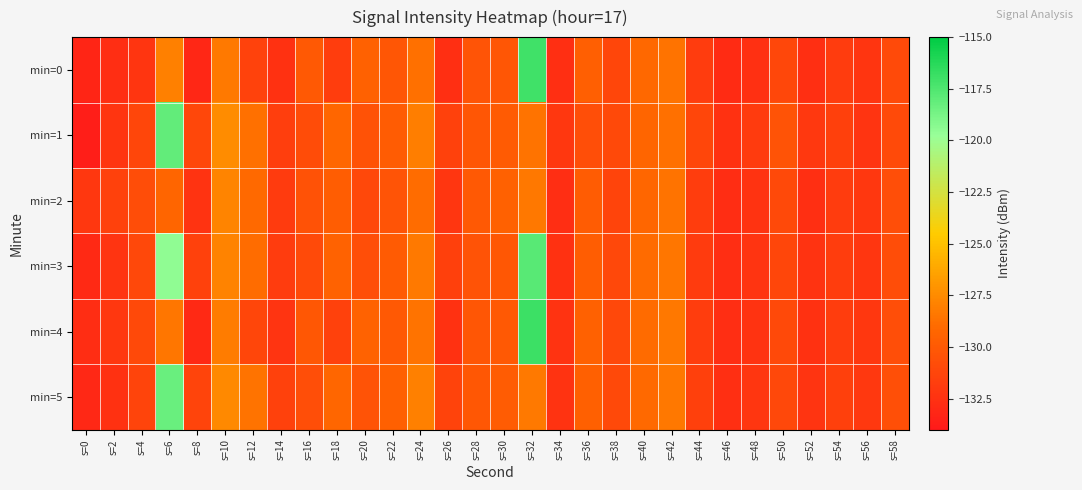

How many categories are shown in the chart?

30